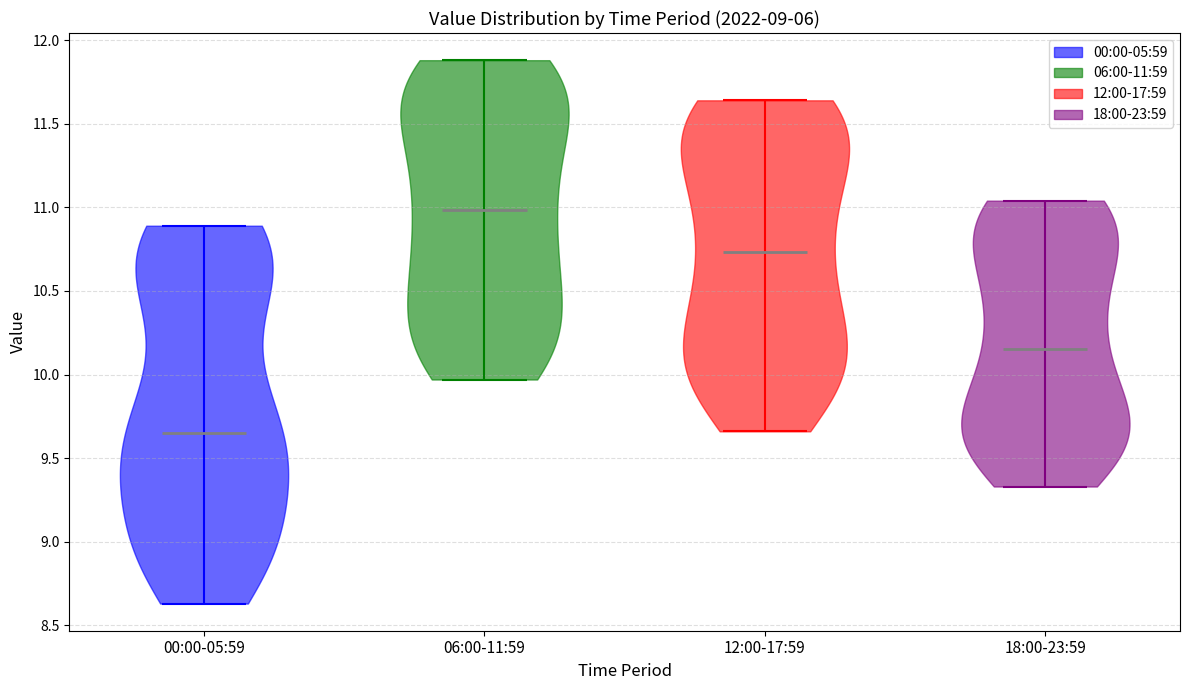

Reading left to right, read every violin against the y-axis: where its median line is, and the lowest and highest points it reaches. The values are not printed on the chart, so give them approximately, as read against the axis.

00:00-05:59: median line 9.65, lowest point 8.65, highest point 10.90
06:00-11:59: median line 11.00, lowest point 9.95, highest point 11.90
12:00-17:59: median line 10.75, lowest point 9.65, highest point 11.65
18:00-23:59: median line 10.15, lowest point 9.35, highest point 11.05